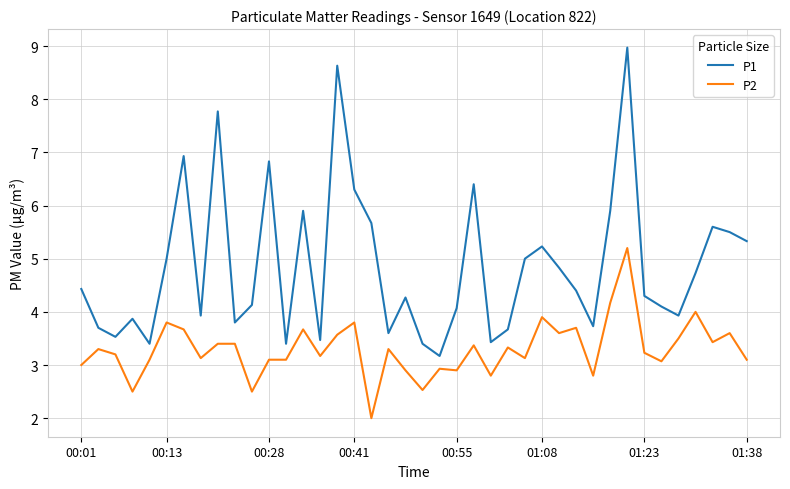

True or false: P2 and P1 cross at least once.

False